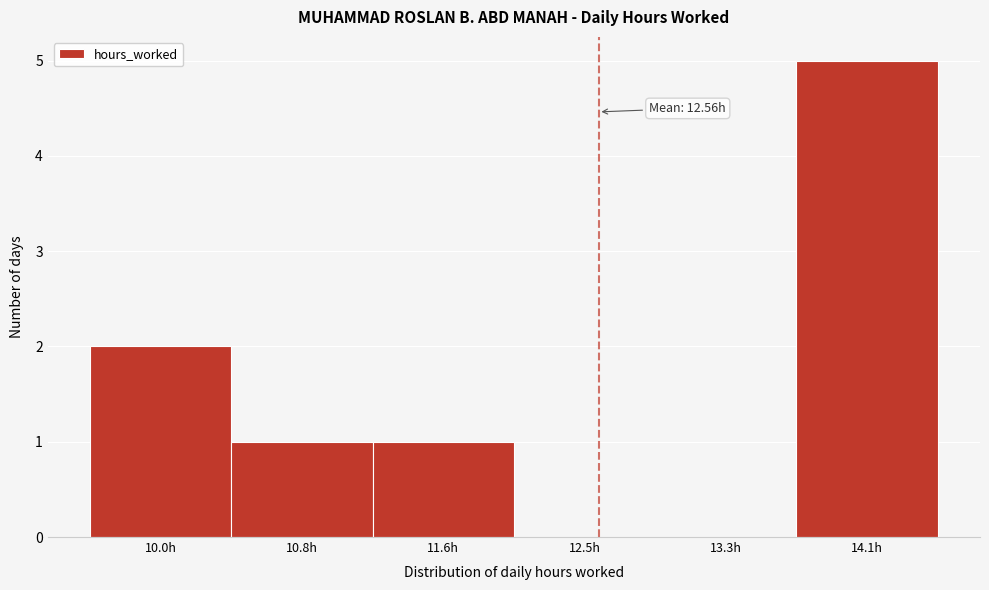

Which range on the x-axis has the tallest bar?

13.7 to 14.6